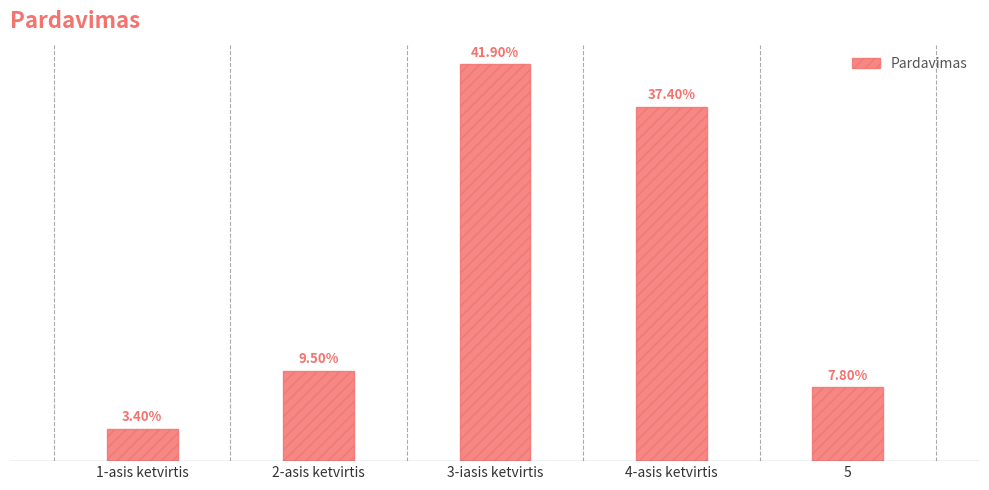

What is the change in value from 1-asis ketvirtis to 4-asis ketvirtis?

+0.3